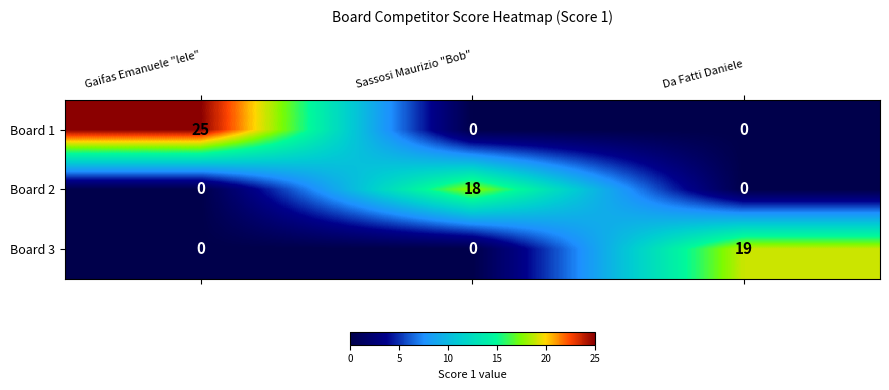

What is the maximum value shown in the chart?

25